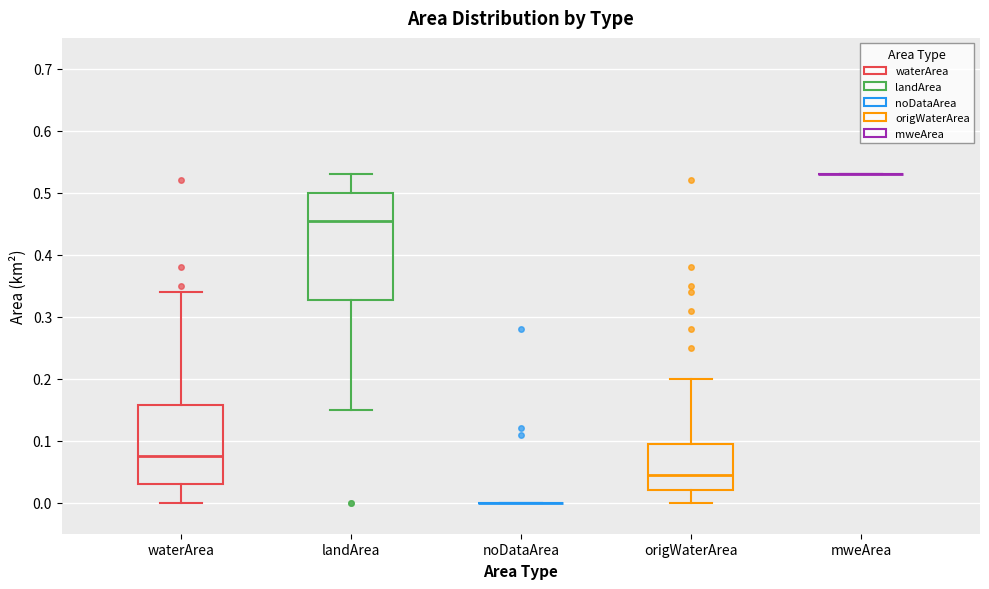

Reading left to right, transcribe this box plot: for each box, give where its median line is, the range the box spans, and where its two whiskers end, as read against the y-axis. The values are not printed on the chart, so give them approximately, as read against the axis.

waterArea: median 0.08, box 0.03 to 0.16, whiskers 0.00 to 0.34
landArea: median 0.46, box 0.33 to 0.50, whiskers 0.15 to 0.53
noDataArea: box collapsed to a line at 0.00, whiskers 0.00 to 0.00
origWaterArea: median 0.05, box 0.02 to 0.10, whiskers 0.00 to 0.20
mweArea: box collapsed to a line at 0.53, whiskers 0.53 to 0.53